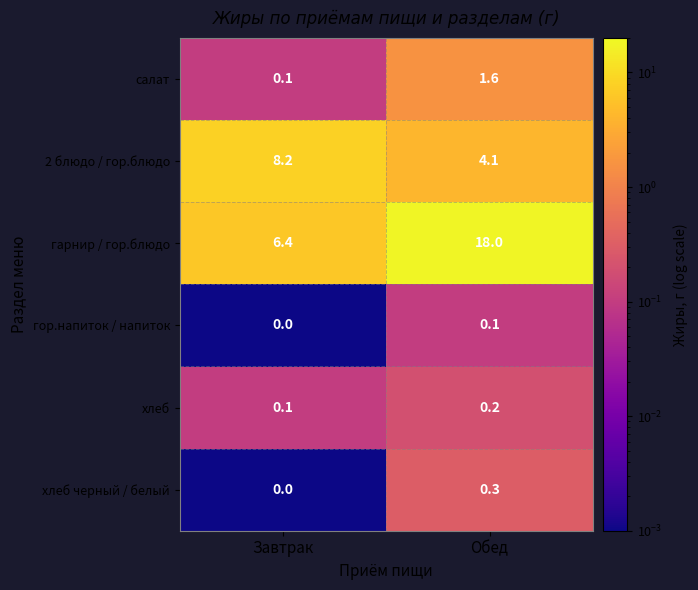

Where is гор.напиток / напиток nearest to the value 0?

Завтрак